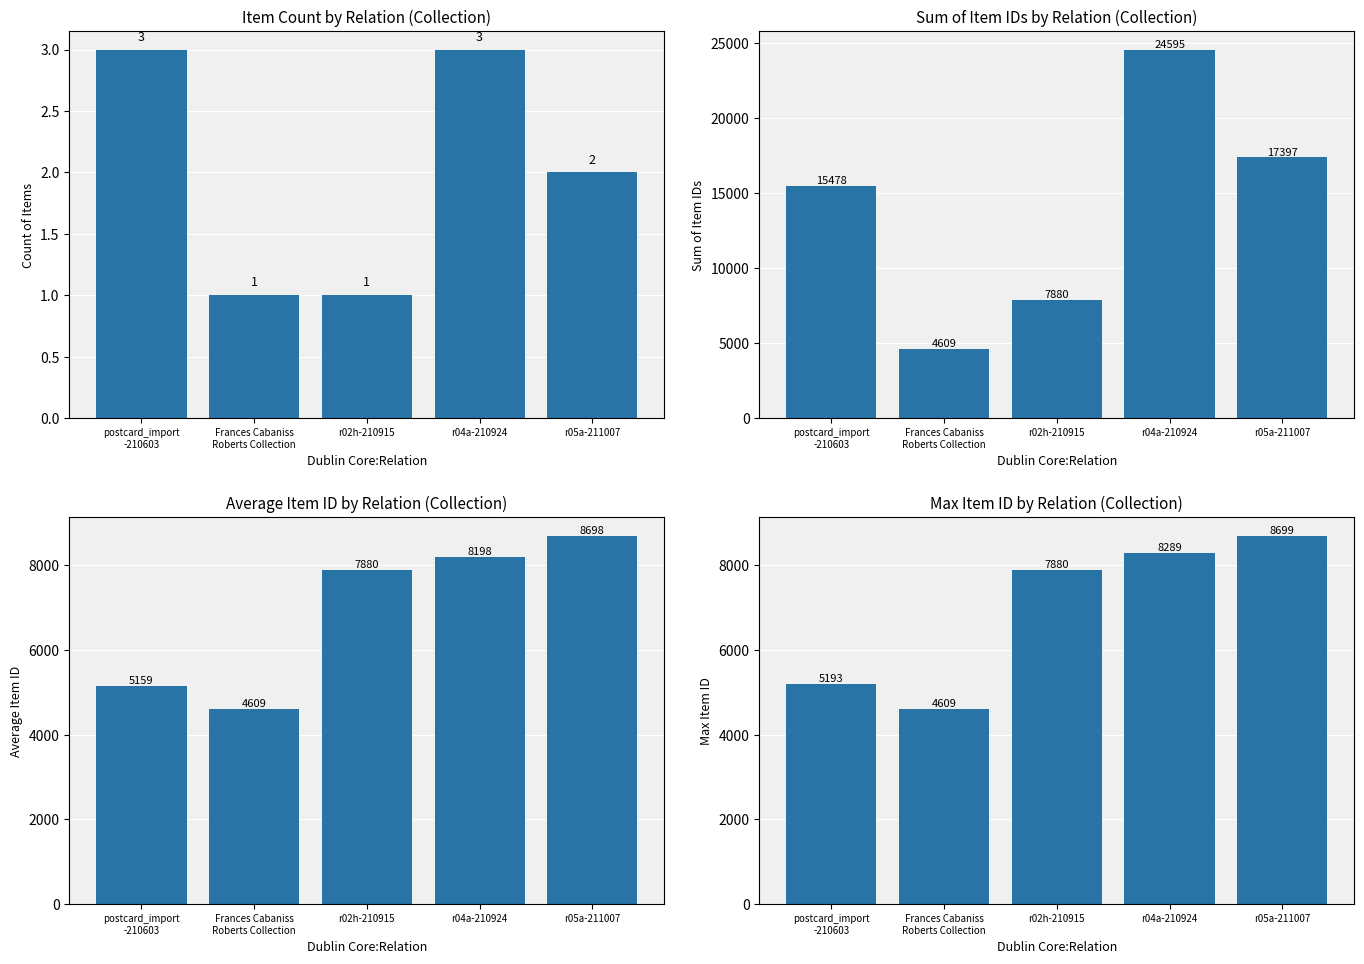

Reading left to right, list all the values displayed in this chart.

Count of Items: 3.0	1.0	1.0	3.0	2.0
Sum of Item IDs: 15478.0	4609.0	7880.0	24595.0	17397.0
Avg Item ID: 5159.3	4609.0	7880.0	8198.3	8698.5
Max Item ID: 5193.0	4609.0	7880.0	8289.0	8699.0